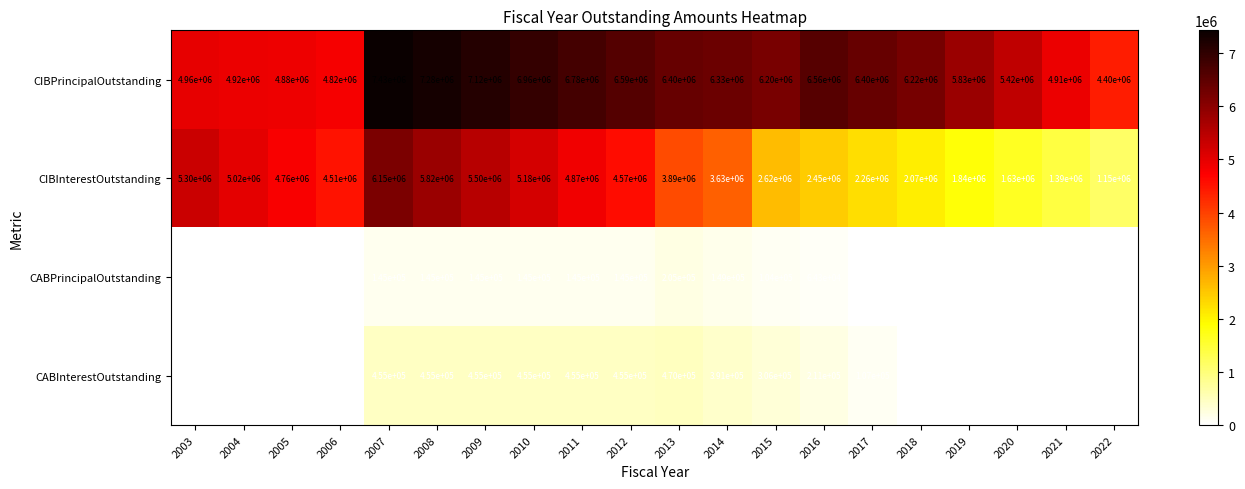

What is the highest value of the CIBInterestOutstanding series?

6150000